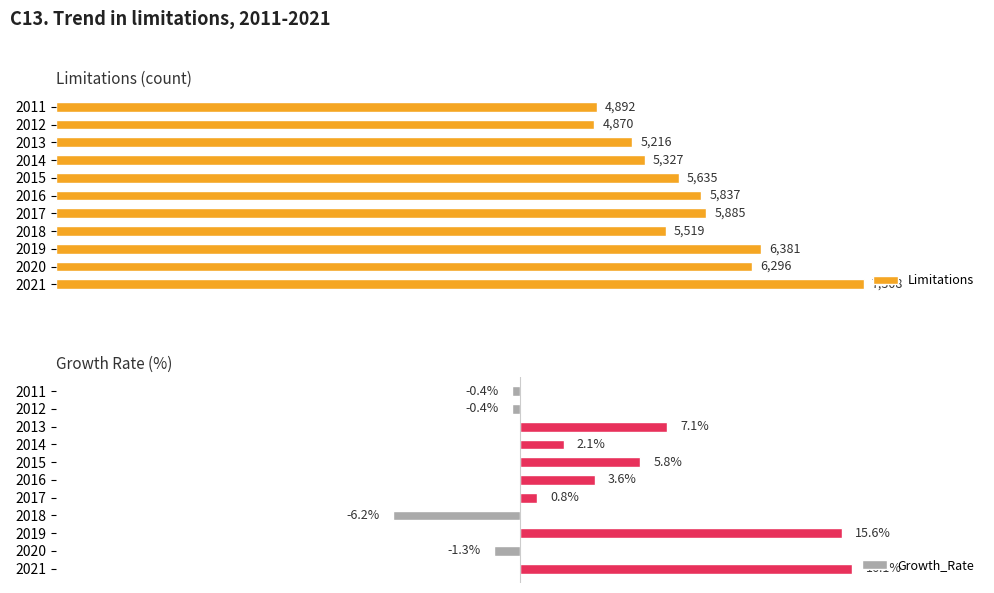

List the labels in order of Limitations value, largest first.

2021, 2019, 2020, 2017, 2016, 2015, 2018, 2014, 2013, 2011, 2012